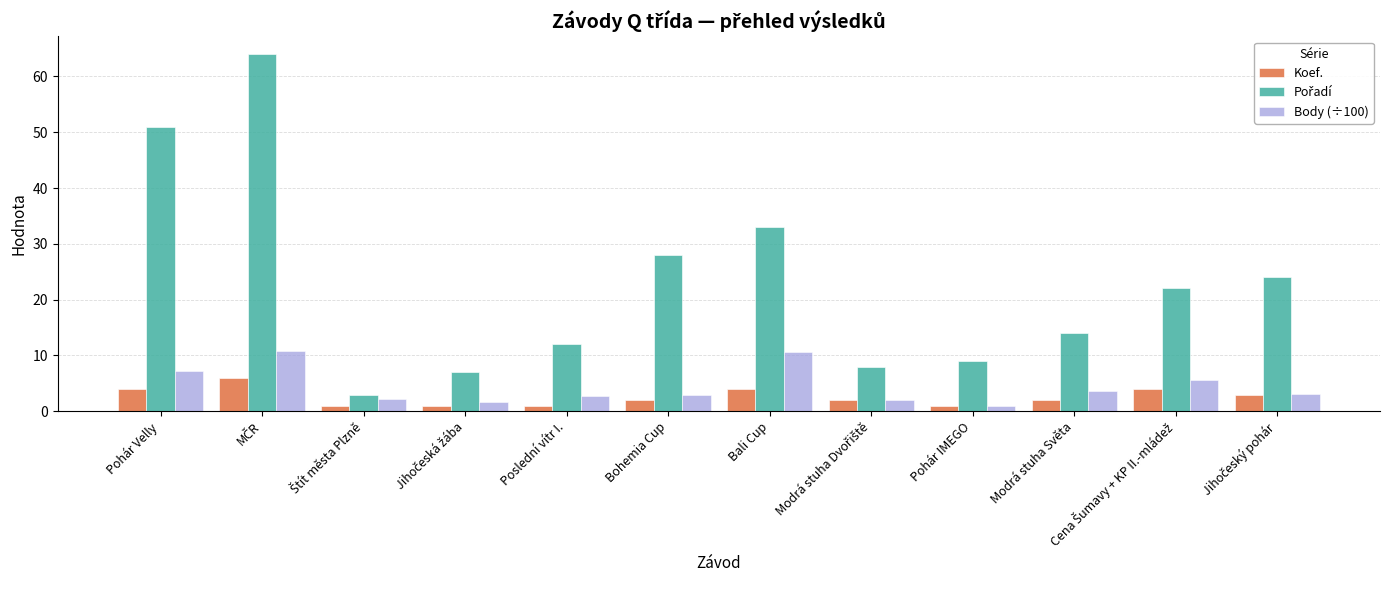

What is the difference between the maximum and minimum values in the Body (÷100) series?

9.9